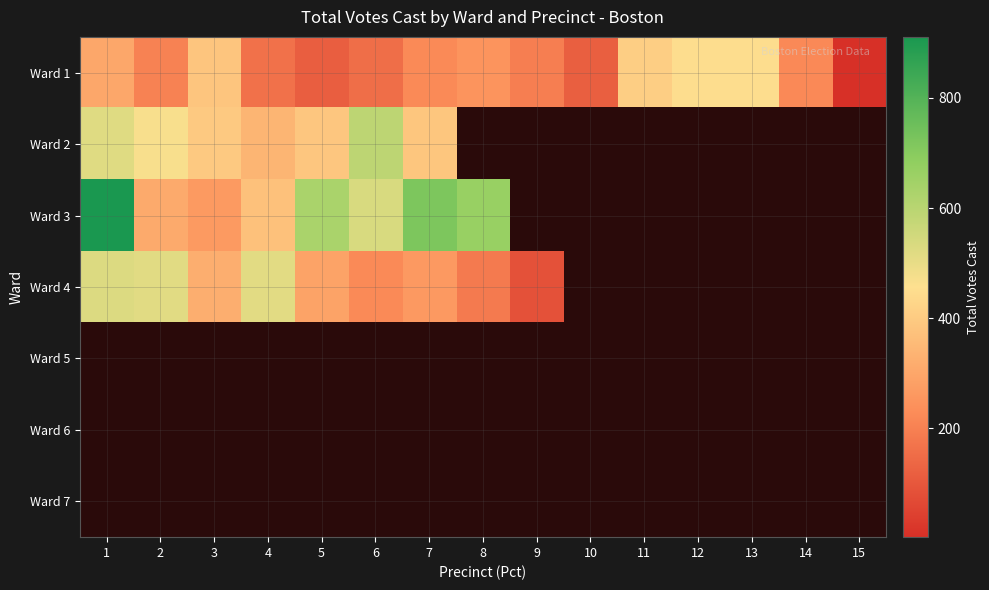

Between 4 and 11, which is larger?

11